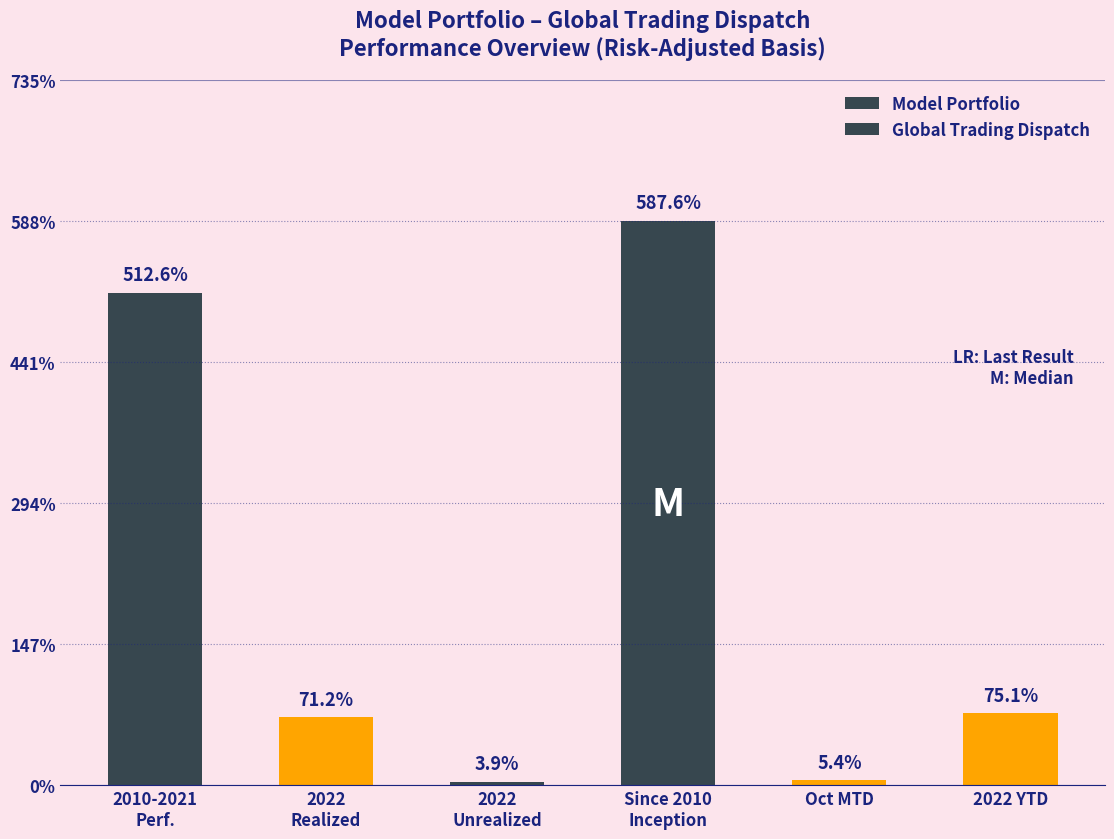

Reading left to right, transcribe all the data shown in this chart.

Model Portfolio: 5.1	0.7	0.0
Global Trading Dispatch: 5.9	0.1	0.8